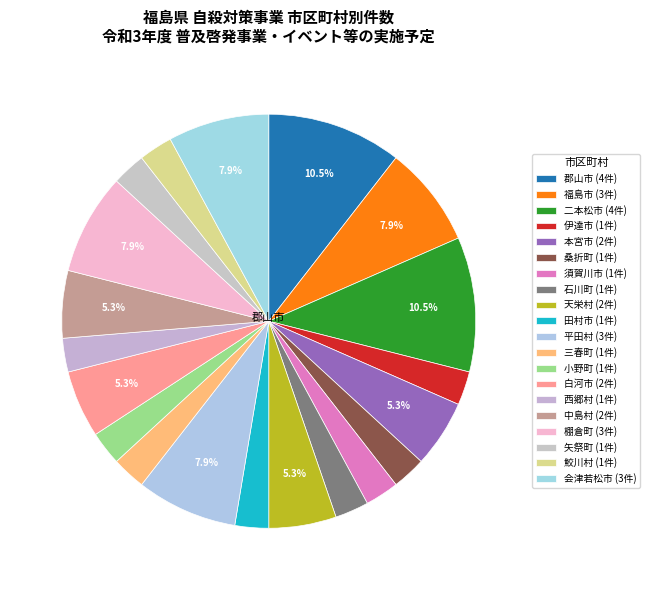

To the nearest percent, what is the combined percentage of 三春町 and 矢祭町?

5%